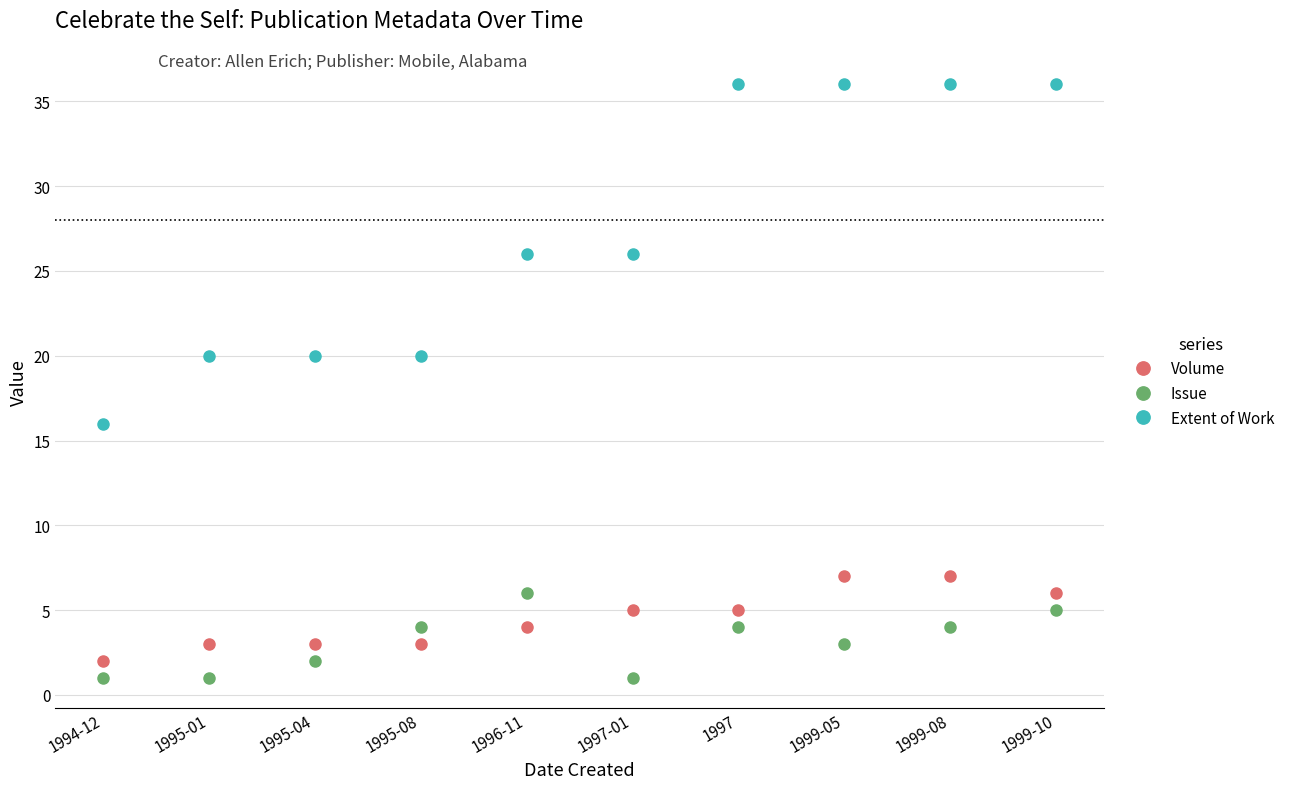

What is the value of the Volume point at the 4th from the left?

3